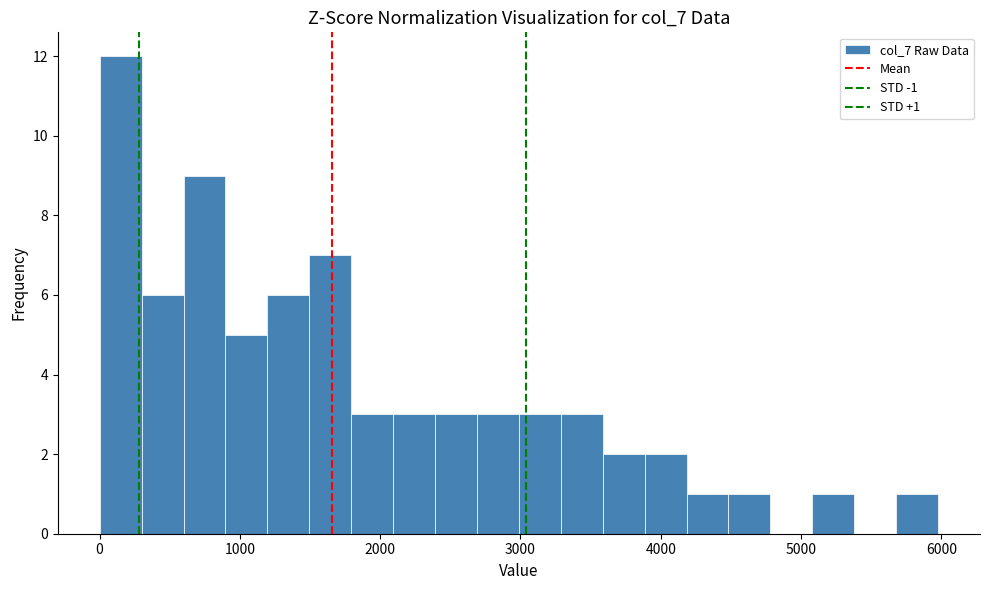

Read against the x-axis, roughly where is the centre of the tallest bar?

200